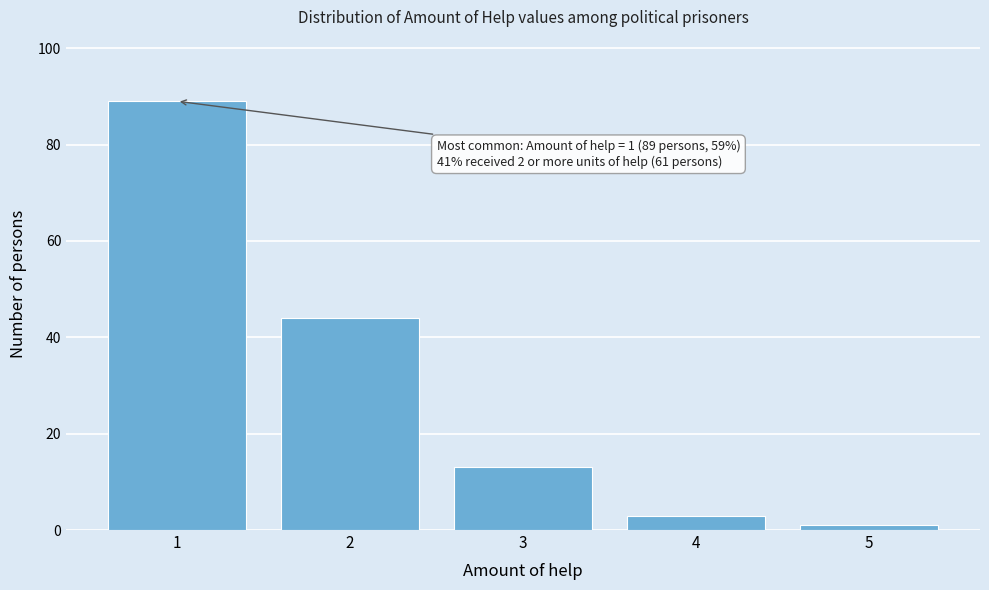

Reading left to right, list all the values displayed in this chart.

1=89	2=44	3=13	4=3	5=1